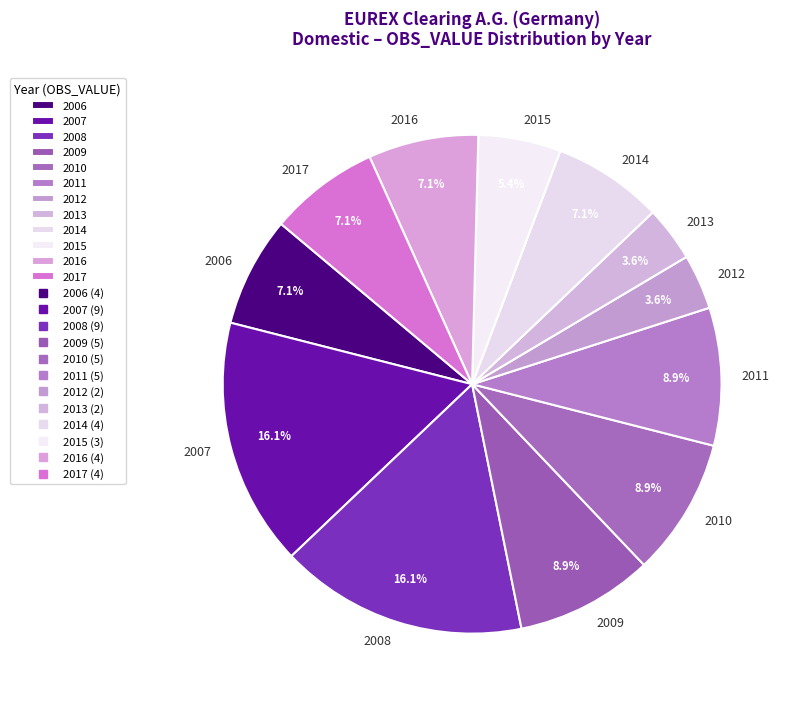

Is there a majority slice in this chart?

No